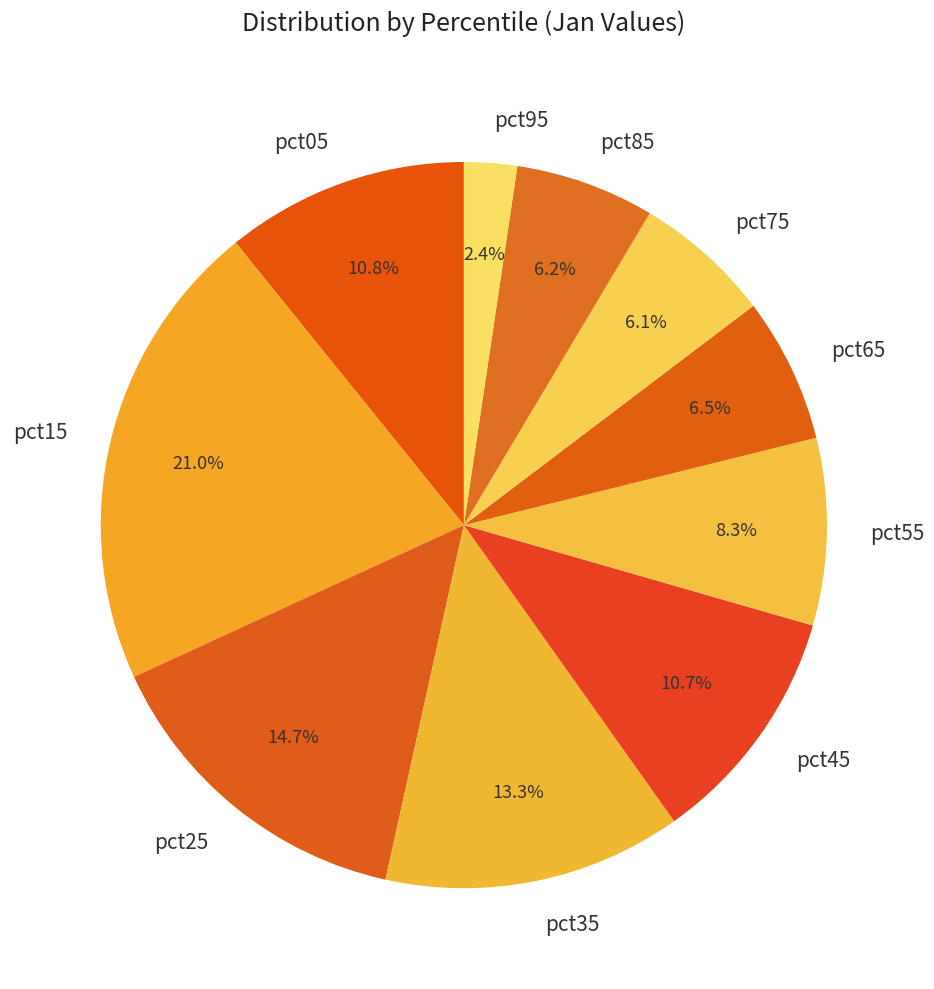

What is the largest slice in the pie chart?

pct15